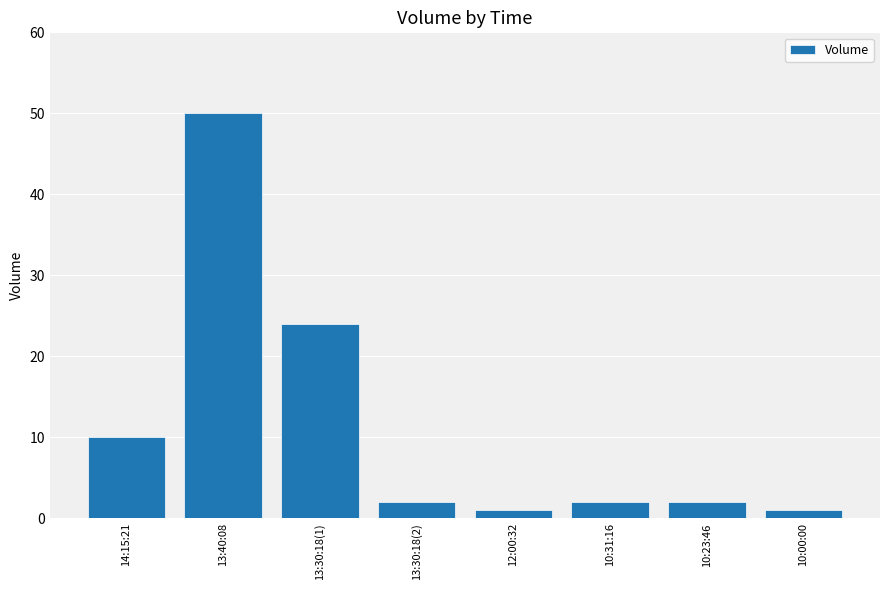

What is the label of the 8th bar from the right?

14:15:21